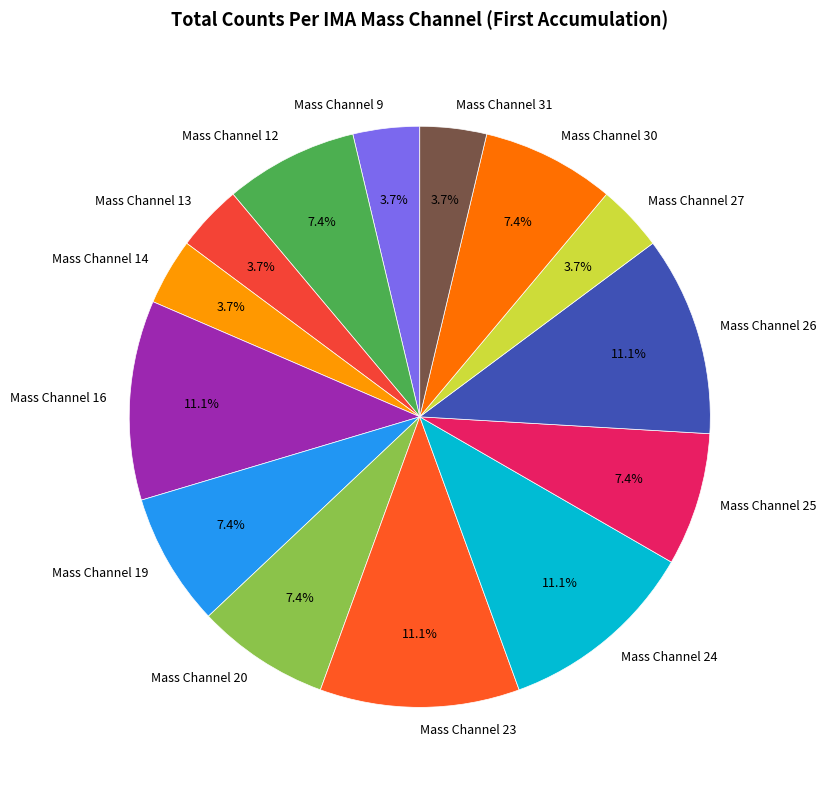

Is the sum of Mass Channel 16 and Mass Channel 30 greater than half?

No